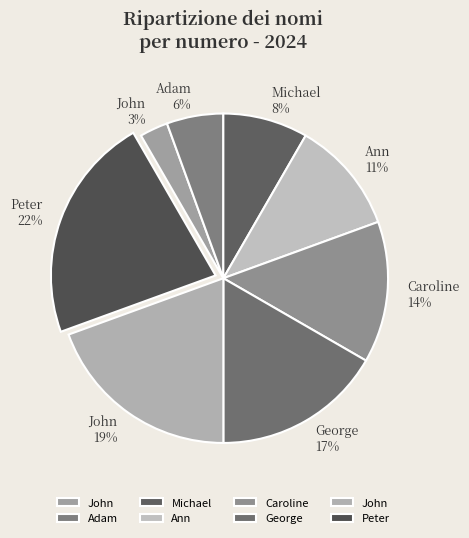

To the nearest percent, what is the average slice percentage?

12%